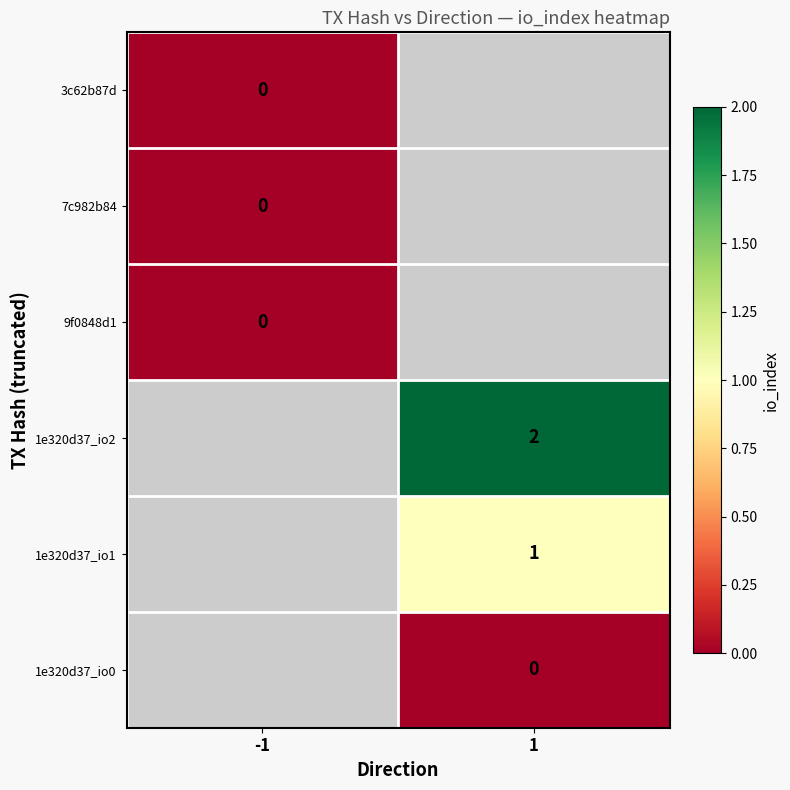

What is the greatest value displayed?

2.0